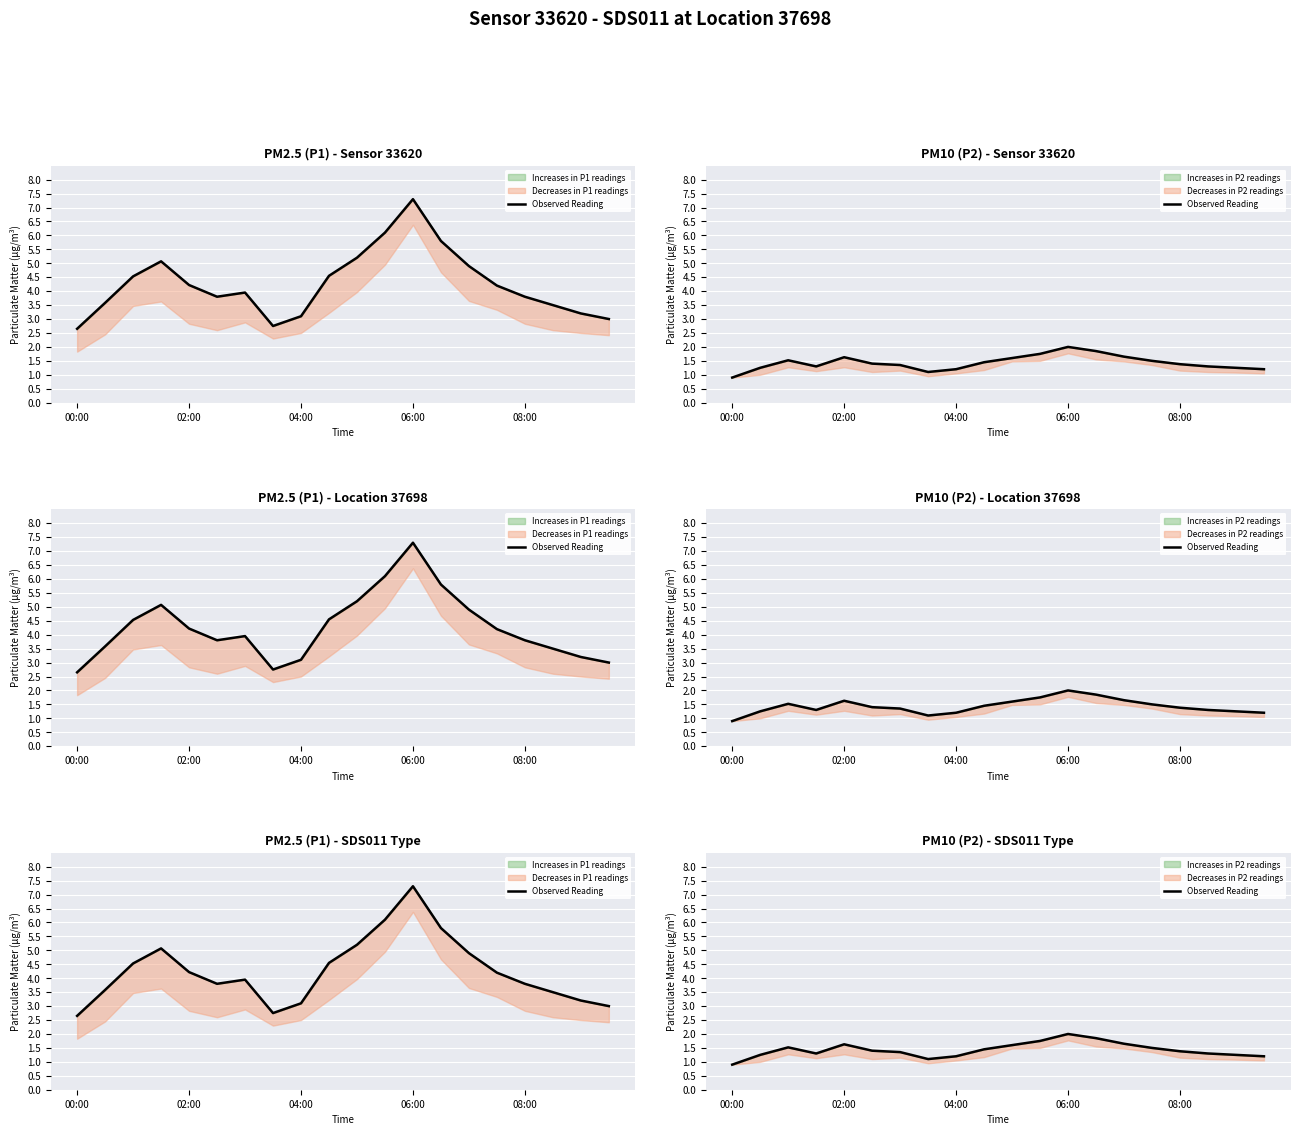

At which label does the data first exceed 1?

02:00